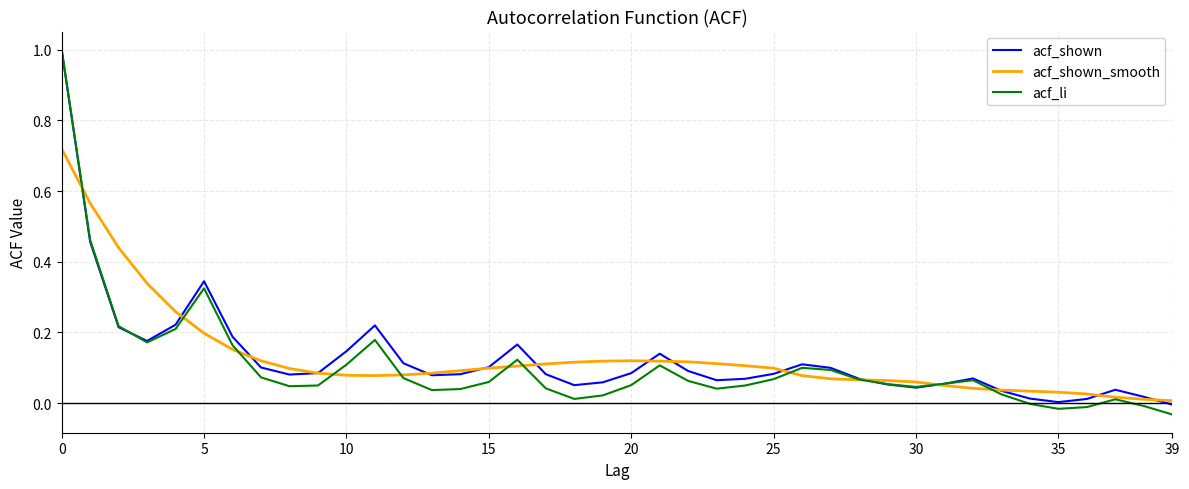

Which series has the largest range (max minus min)?

acf_li